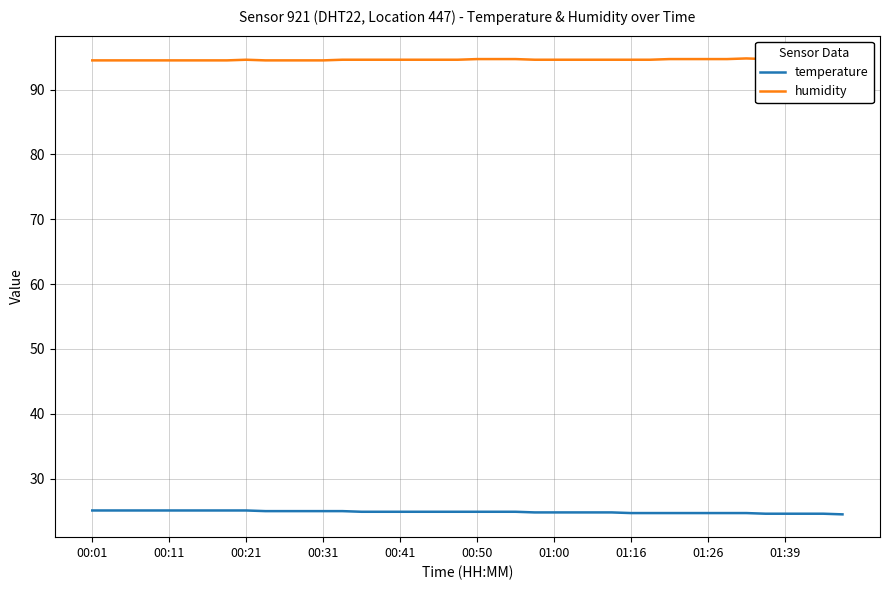

True or false: temperature and humidity intersect in this chart.

False